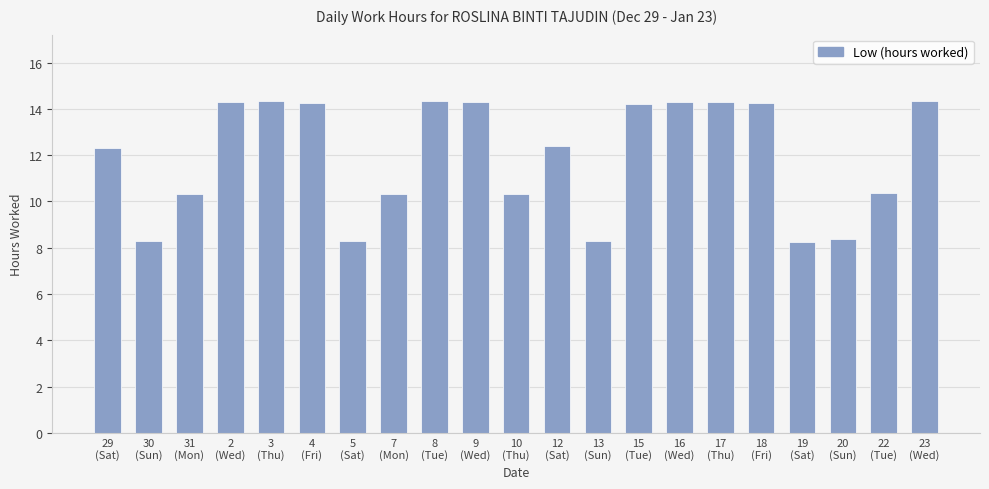

What is the smallest value displayed?

8.2